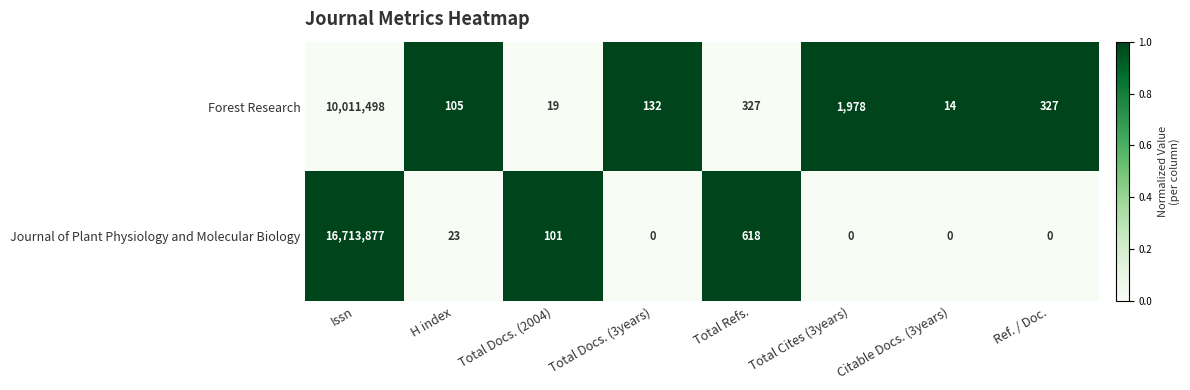

Rank the series by their maximum value, from lowest to highest.

Forest Research, Journal of Plant Physiology and Molecular Biology